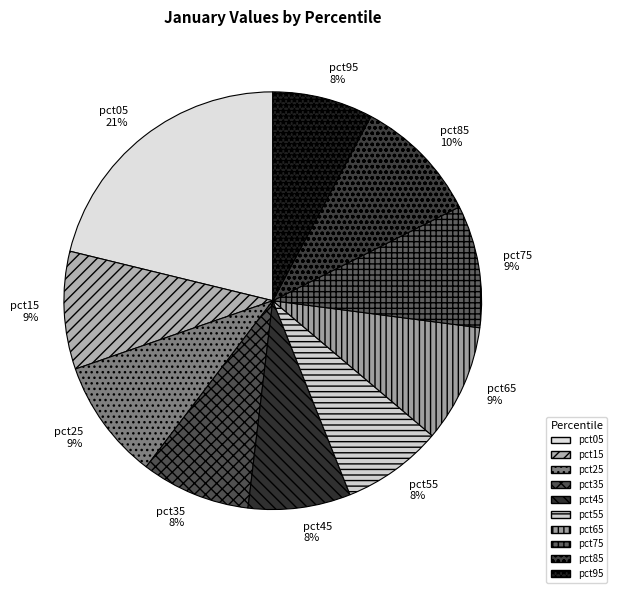

To the nearest percent, what is the average slice percentage?

10%